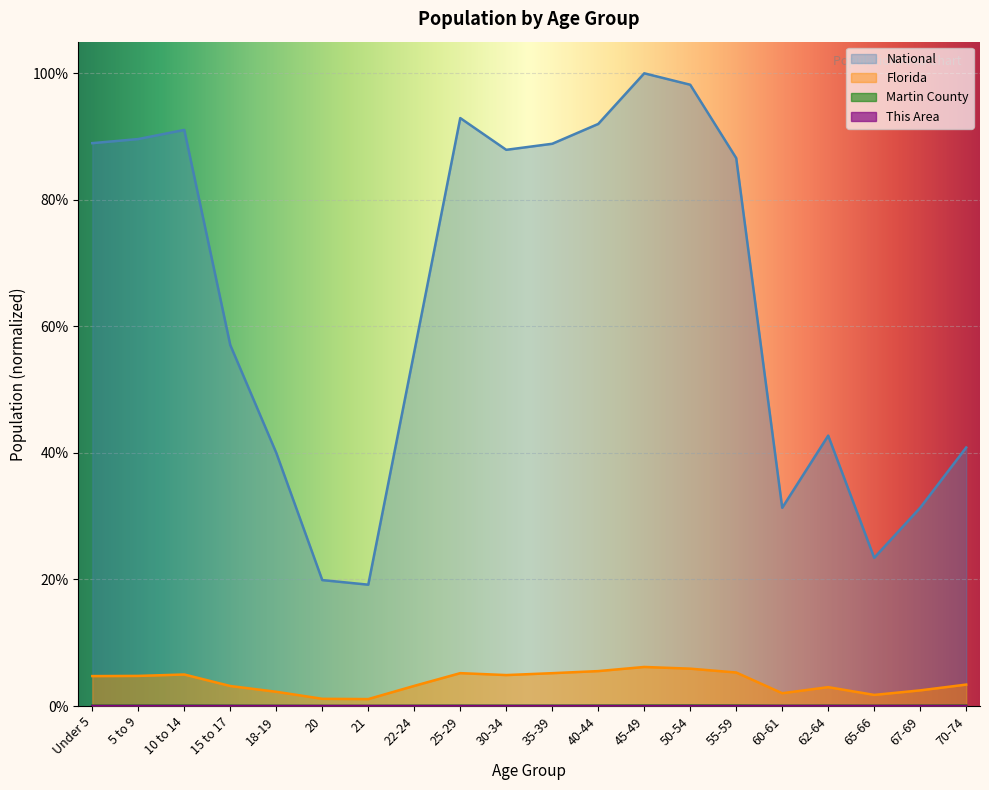

Which series has the widest spread of values?

National